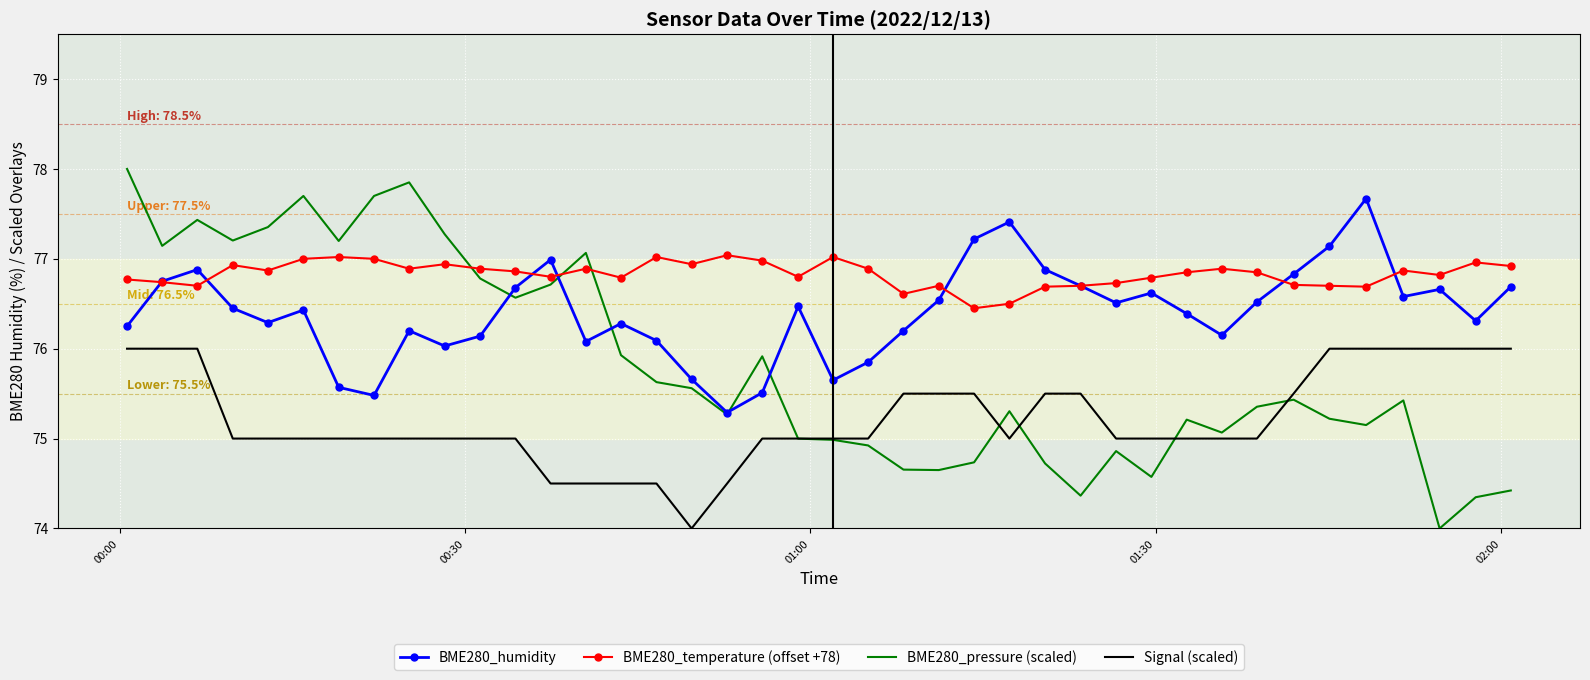

True or false: BME280_humidity and BME280_temperature (offset +78) intersect in this chart.

True